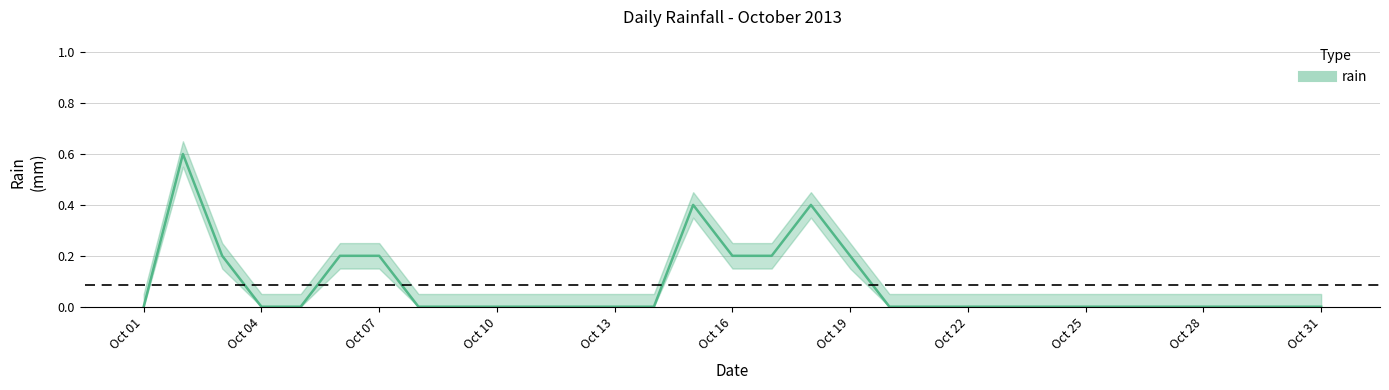

How many points are higher than both their immediate neighbors (excluding endpoints)?

3